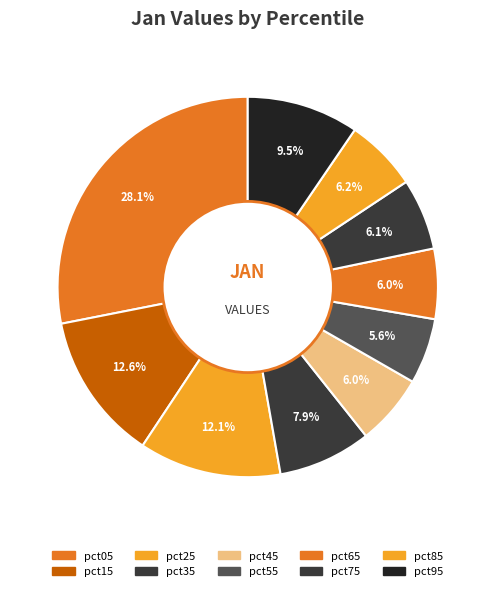

To the nearest percent, what portion does pct25 represent?

12%